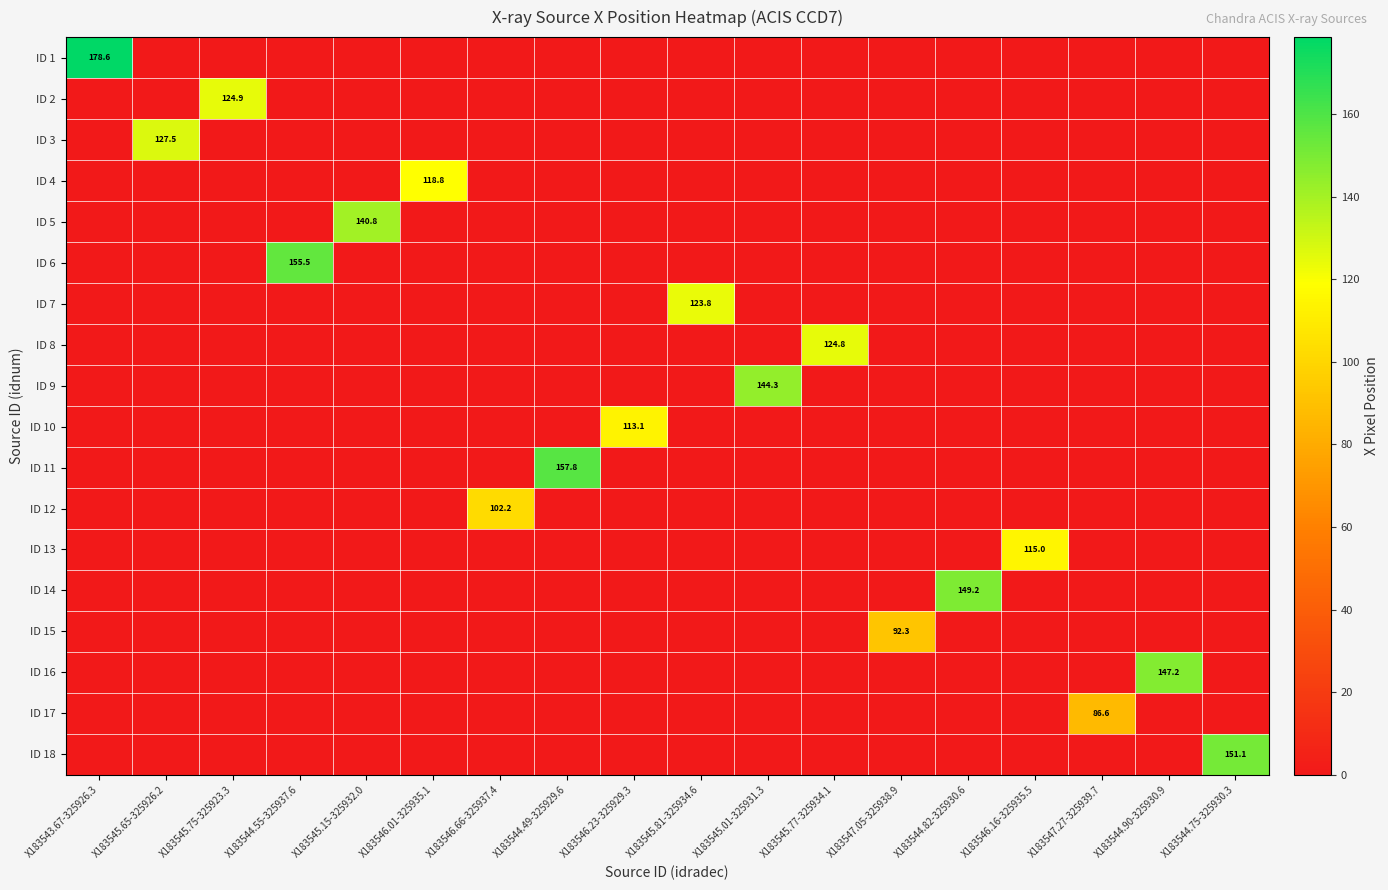

Is it true that ID 18 equals -63.8 at X183546.01-325935.1?

False